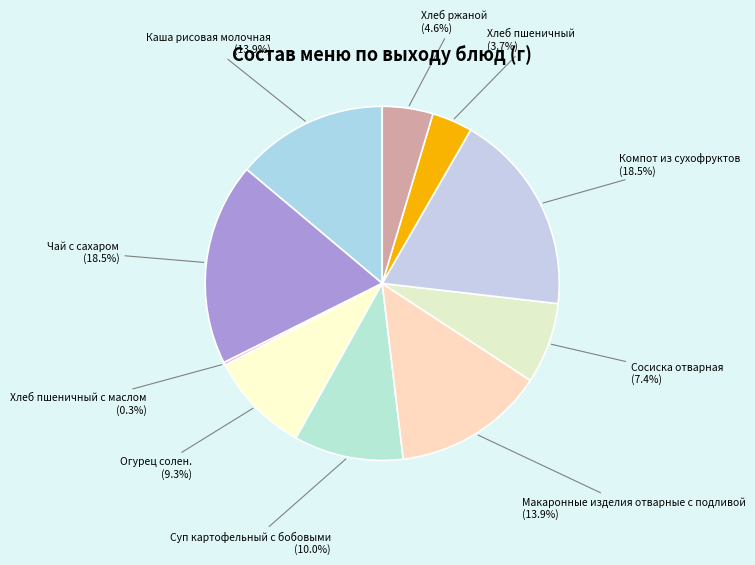

Rank the categories by value from lowest to highest.

Хлеб пшеничный с маслом, Хлеб пшеничный, Хлеб ржаной, Сосиска отварная, Огурец солен., Суп картофельный с бобовыми, Каша рисовая молочная, Макаронные изделия отварные с подливой, Чай с сахаром, Компот из сухофруктов